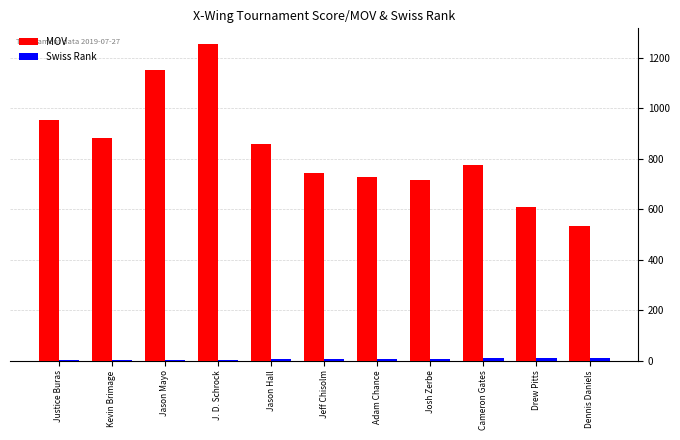

Is it true that MOV equals 743 at Jeff Chisolm?

True